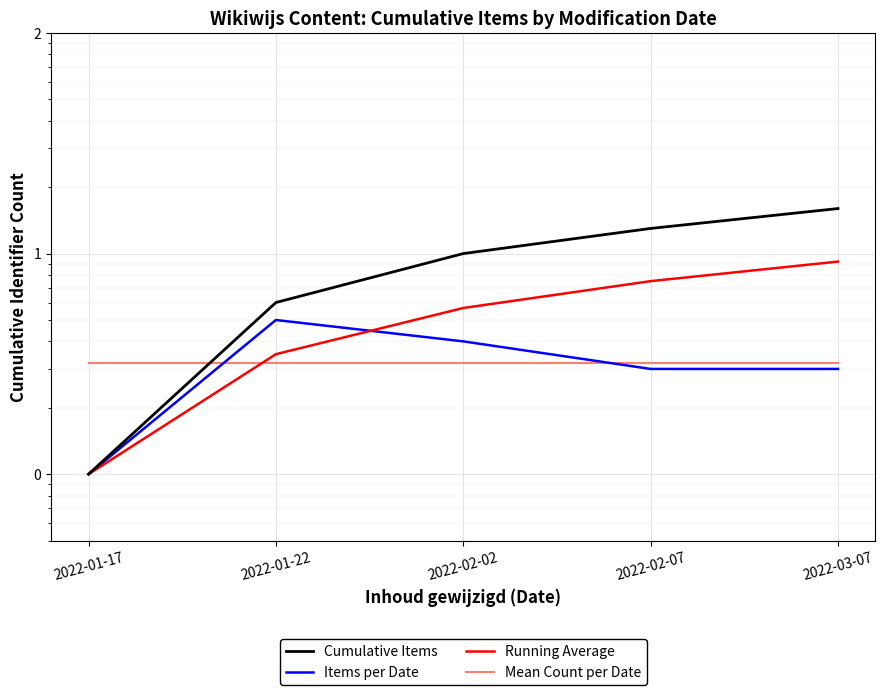

What is the maximum value shown in the chart?

16.0